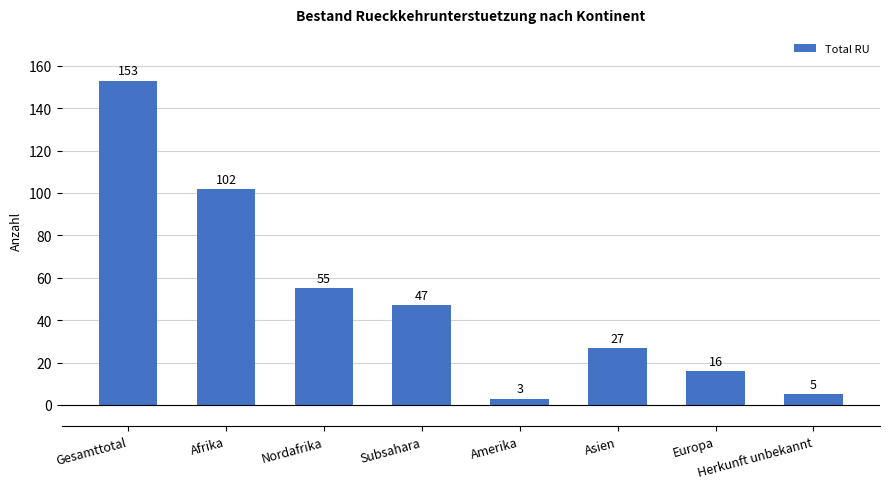

Which has a higher value, Europa or Subsahara?

Subsahara